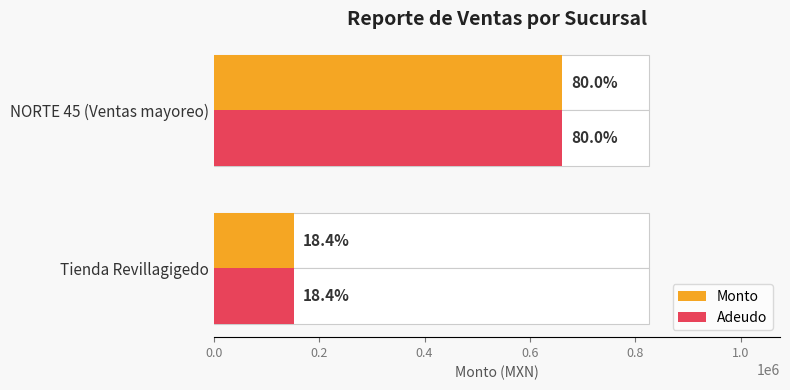

What is the minimum value shown in the chart?

152360